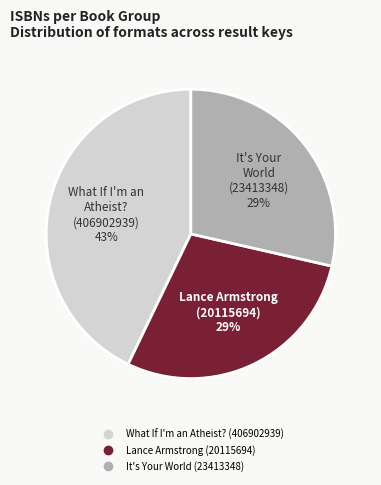

Do What If I'm an Atheist? (406902939) and It's Your World (23413348) together represent more than half of the pie?

Yes